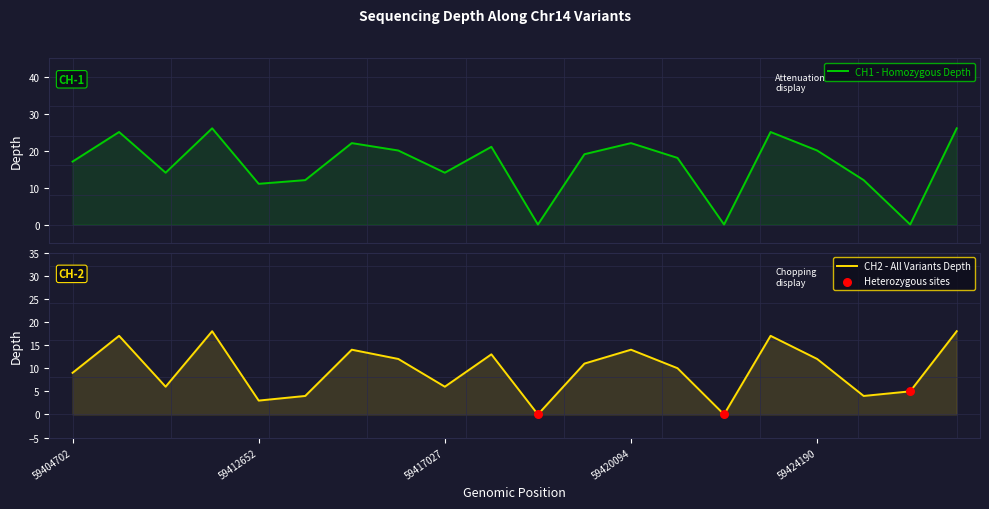

Is the value of homozygous_depth at 59429590 greater than the value of depth at 59407919?

Yes